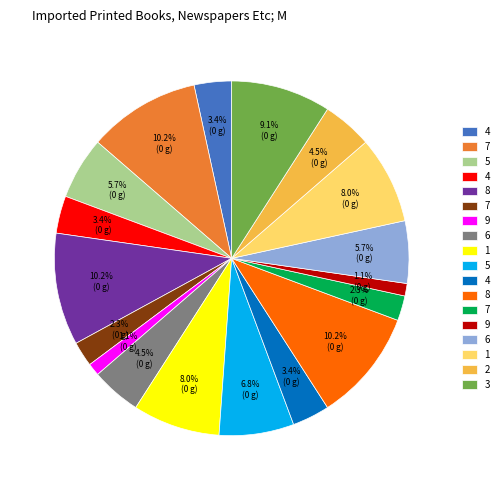

Is there a majority slice in this chart?

No